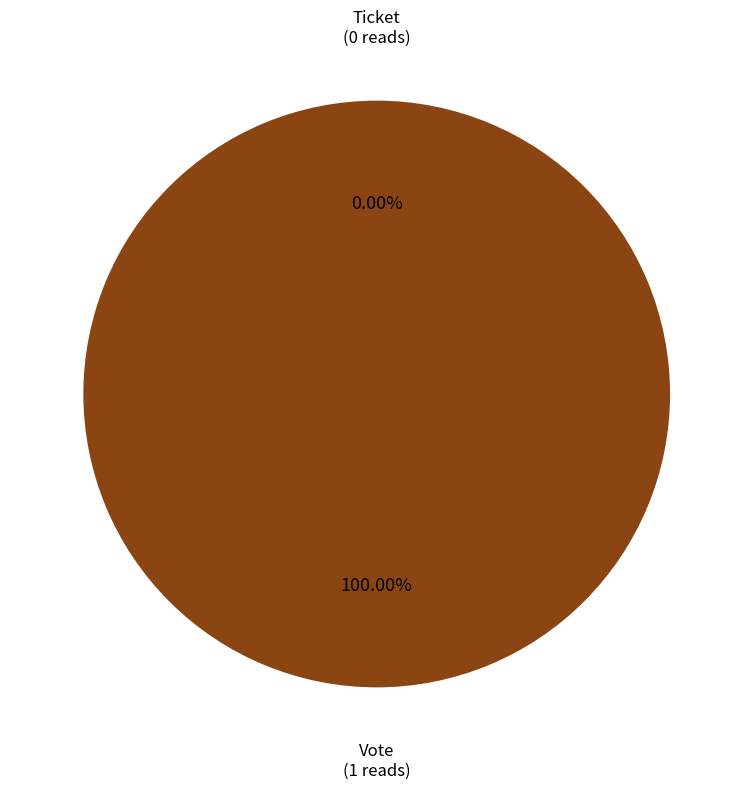

True or false: Ticket accounts for 0% of the total.

True